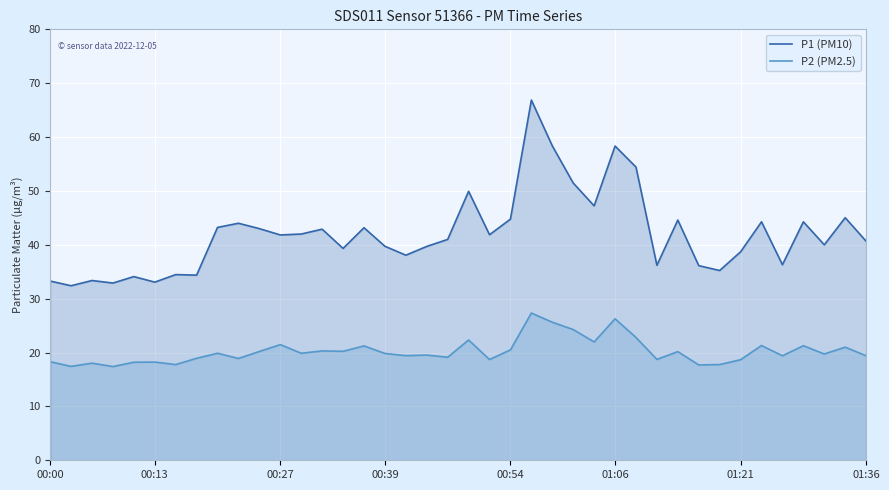

What is the value of the P2 (PM2.5) point at the 2nd from the left?

17.4